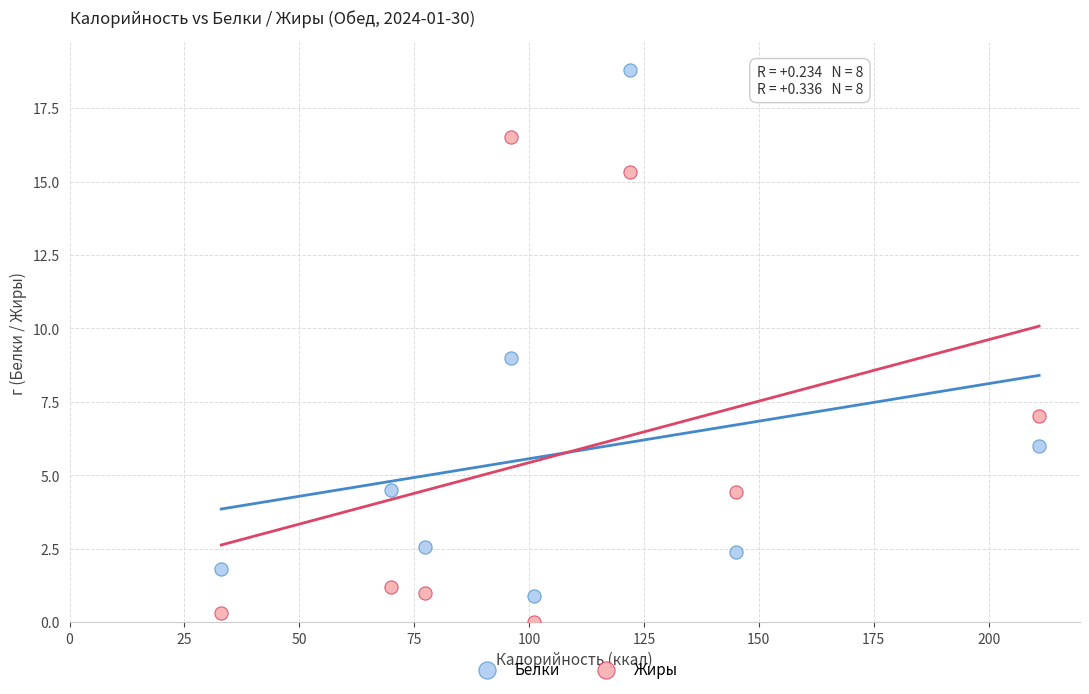

Which series has the largest Y range (max minus min)?

Белки